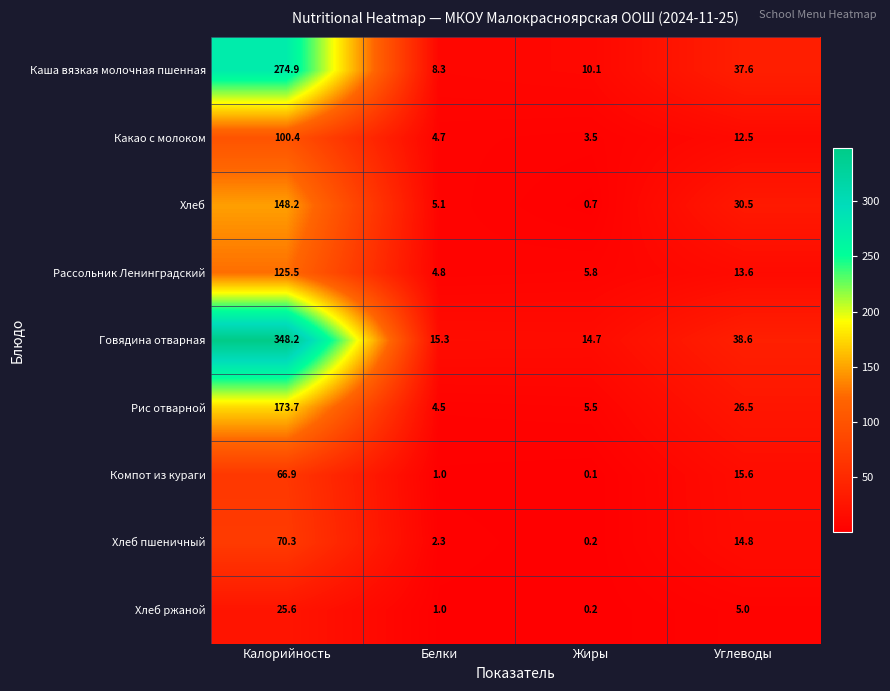

What value does the Каша вязкая молочная пшенная series have at Белки?

8.3